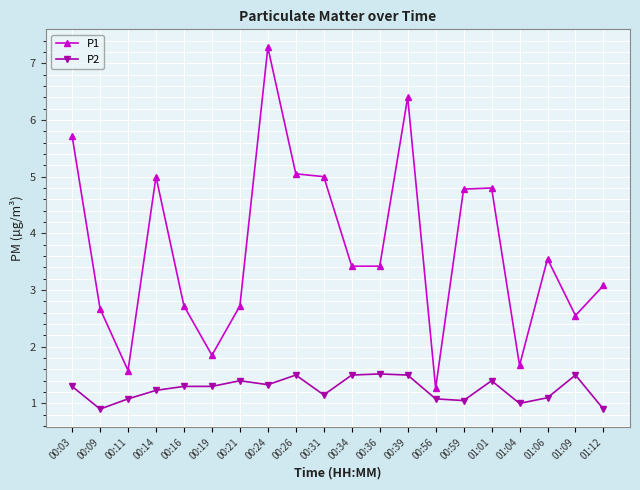

What is the lowest value of the P2 series?

0.9